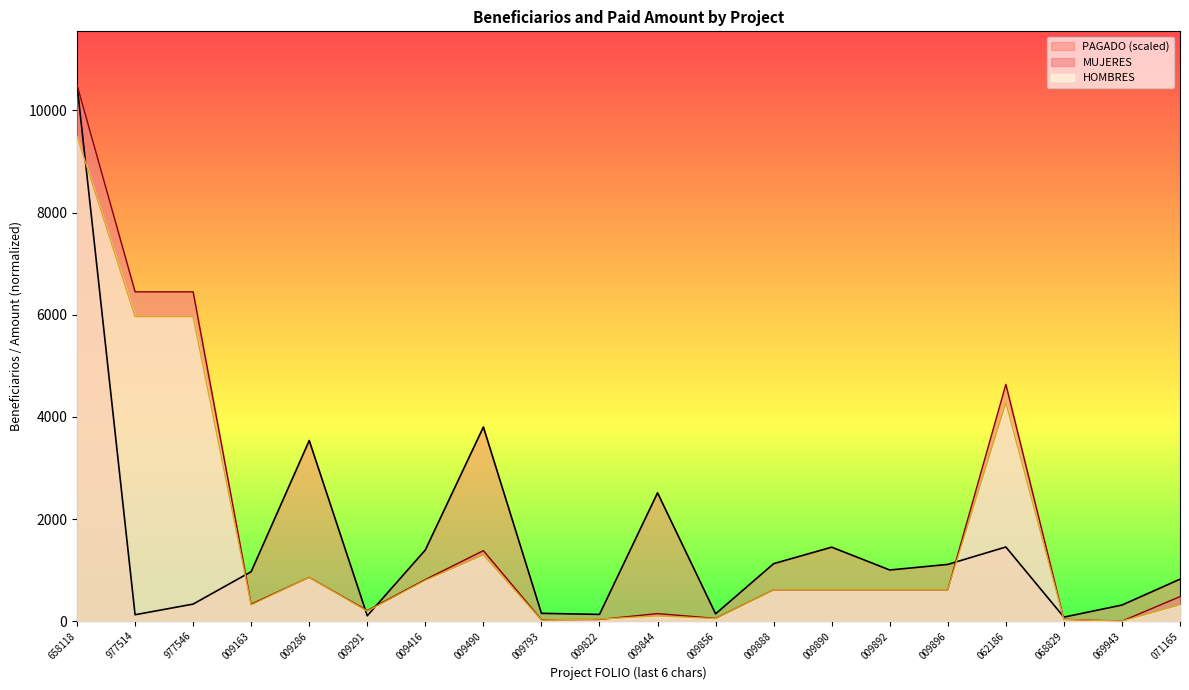

Does the chart have visible grid lines?

No